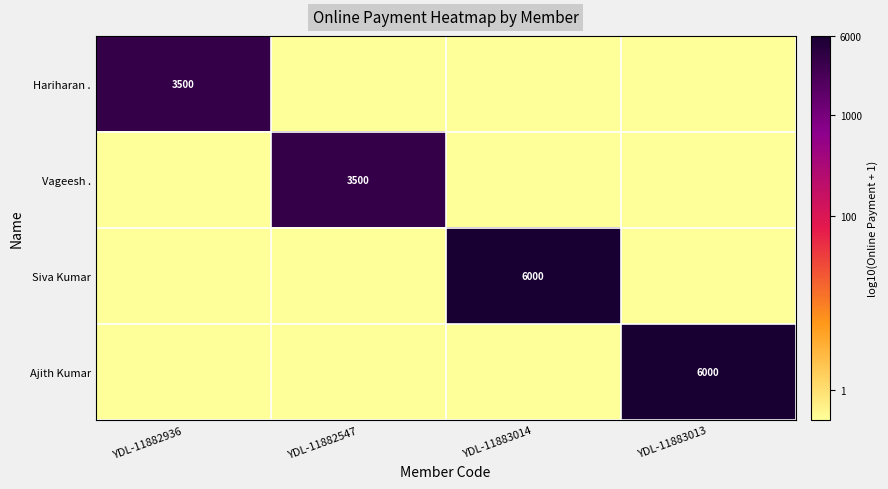

The value of Vageesh . at YDL-11882547 is 864. True or false?

False